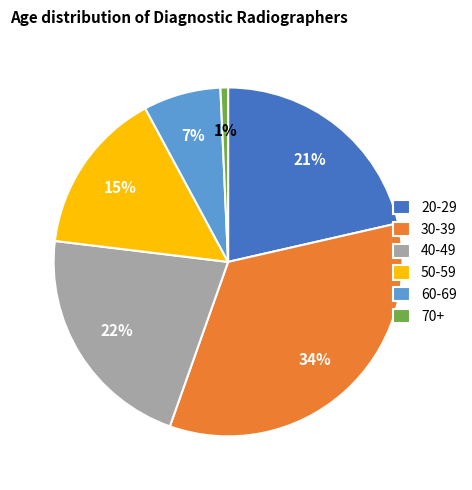

Count the number of slices in the pie.

6